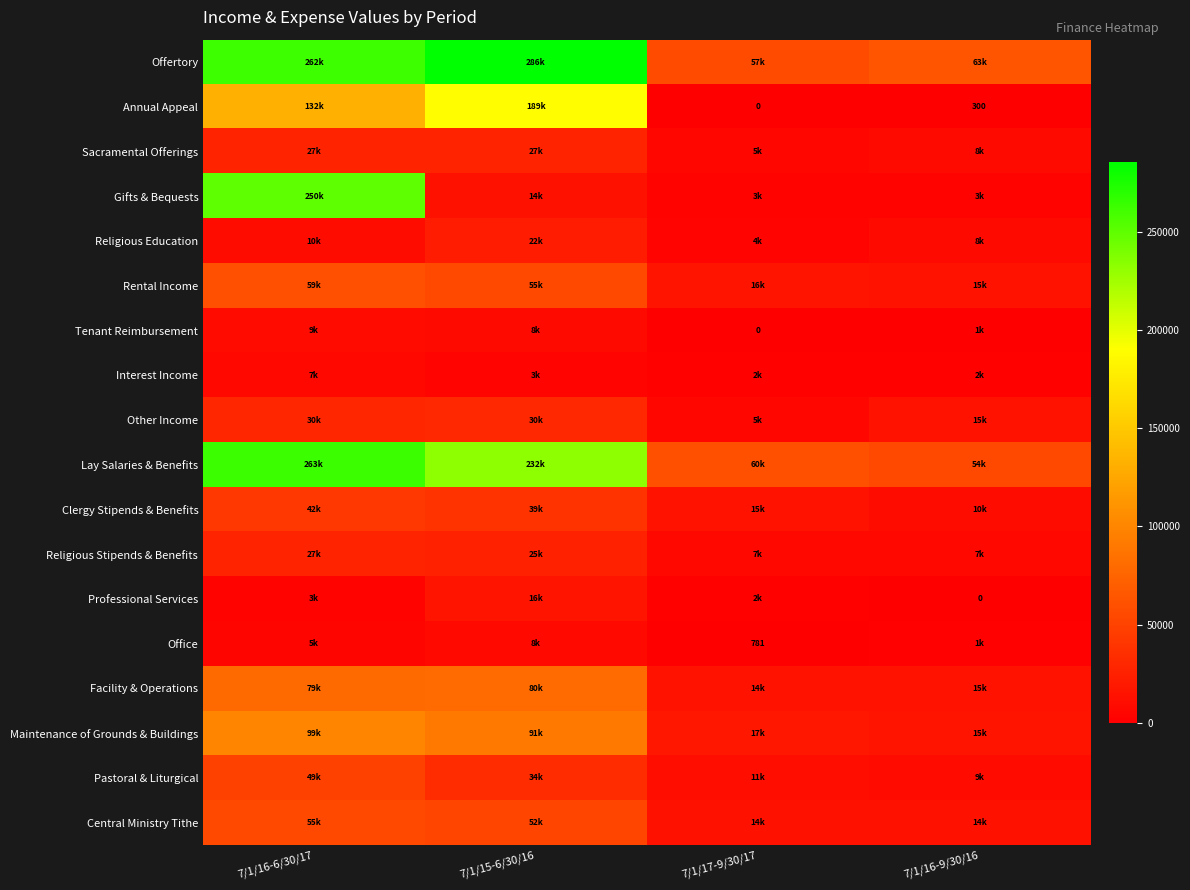

Which series has the largest total across all categories?

Offertory